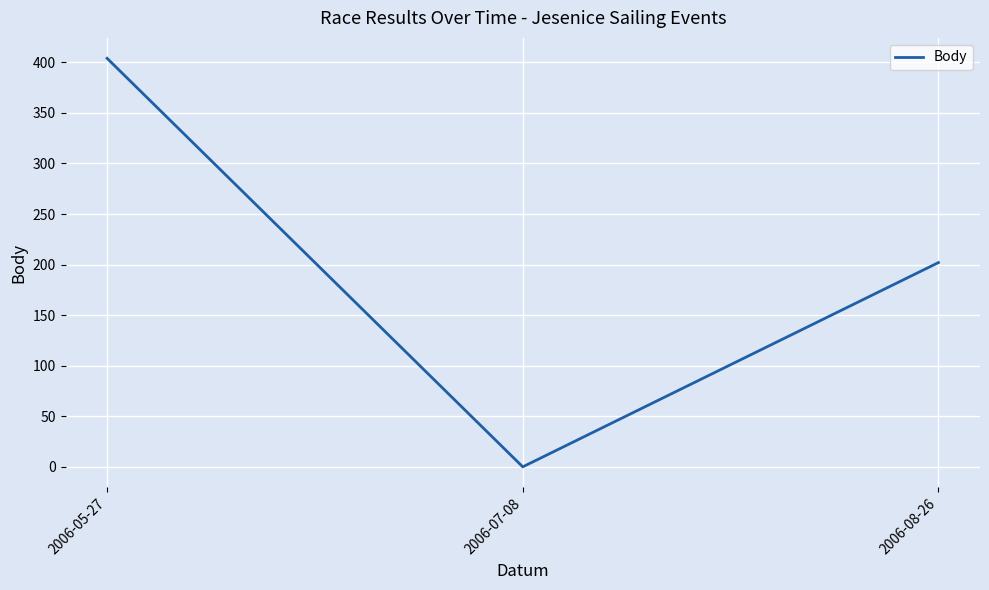

What is the ratio of the value at 2006-05-27 to the value at 2006-08-26?

2.0